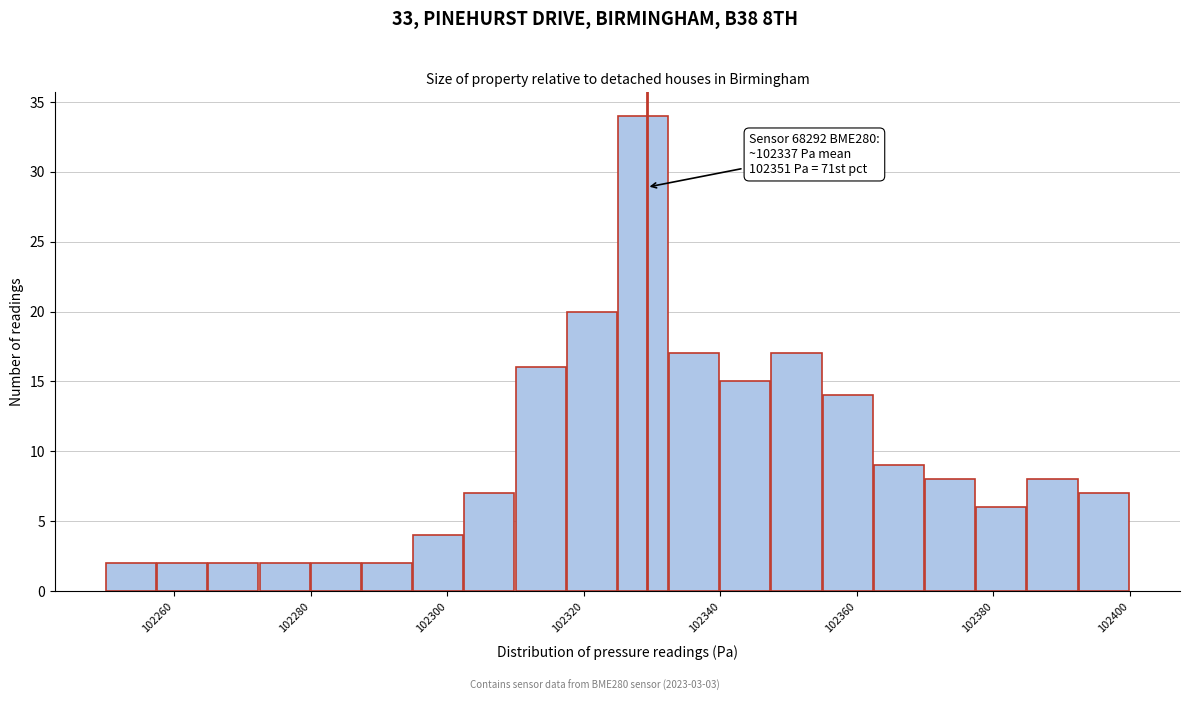

Around what value on the x-axis is the tallest bar? Give the approximate position of its centre, as read against the axis.

102328